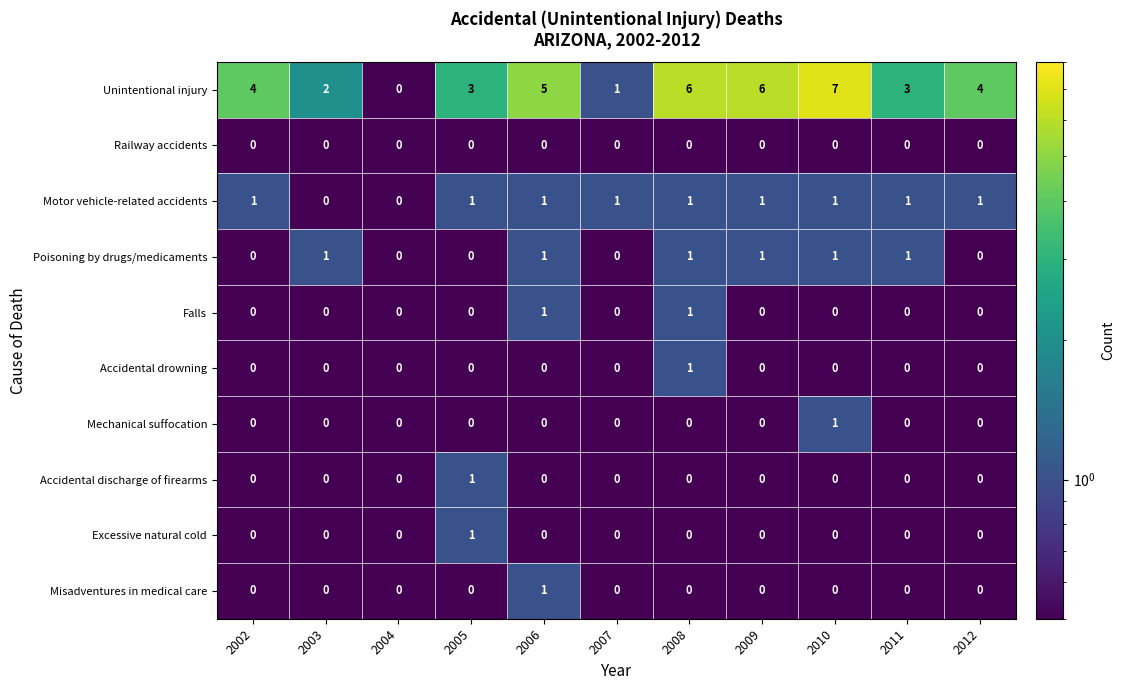

What is the sum of the Unintentional injury values at 2010 and 2012?

11